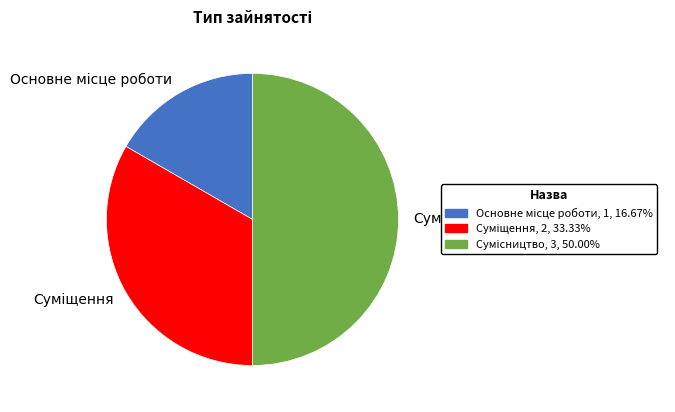

To the nearest percent, what is the combined percentage of Суміщення and Основне місце роботи?

50%